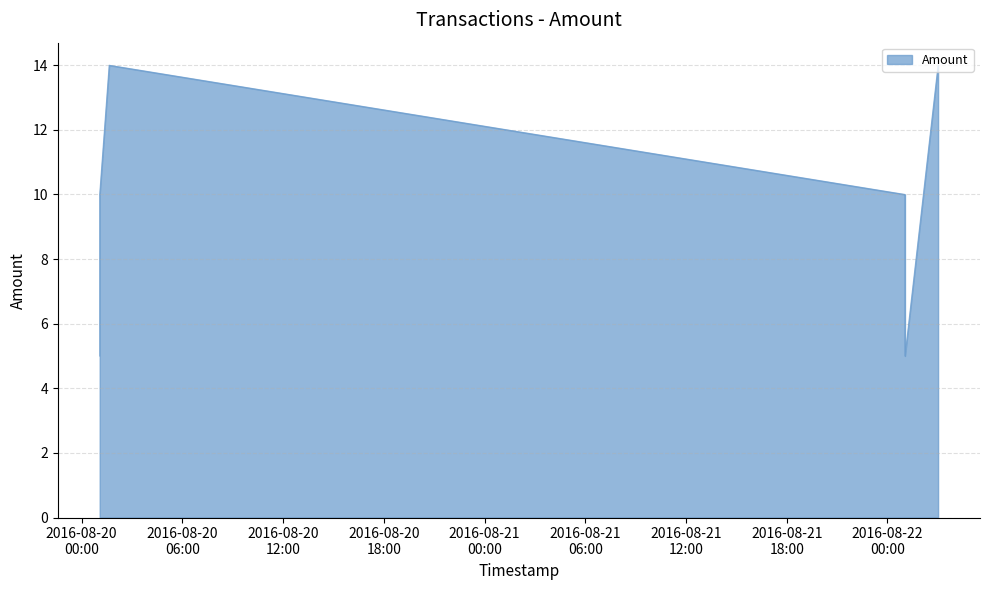

Rank the categories by value from highest to lowest.

2016-08-22 03:00:59, 2016-08-20 01:38:32, 2016-08-22 01:02:41, 2016-08-20 01:04:38, 2016-08-22 01:02:41, 2016-08-20 01:04:38